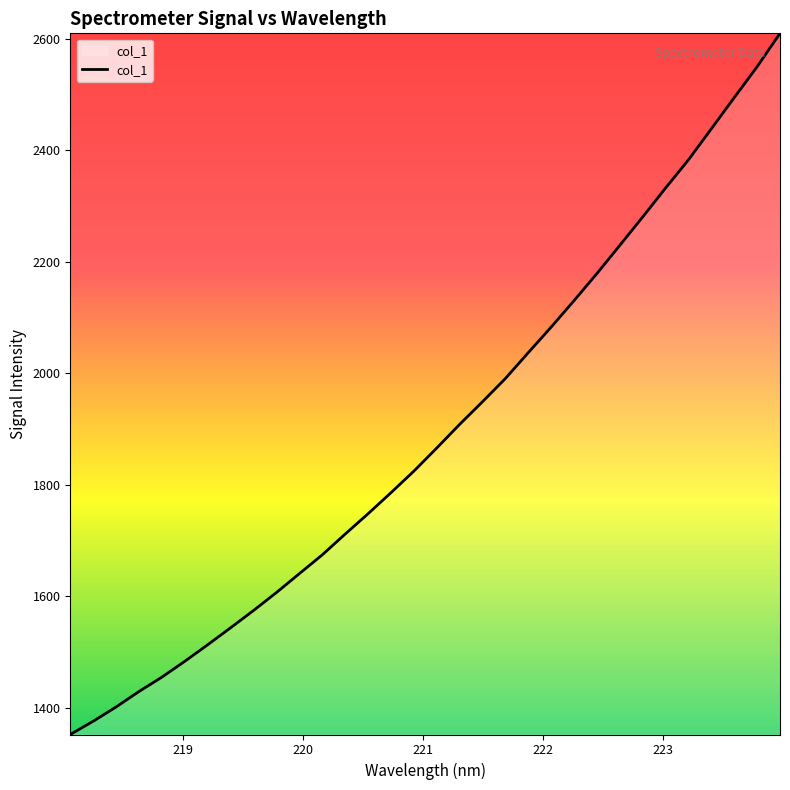

What is the smallest value displayed?

1352.4